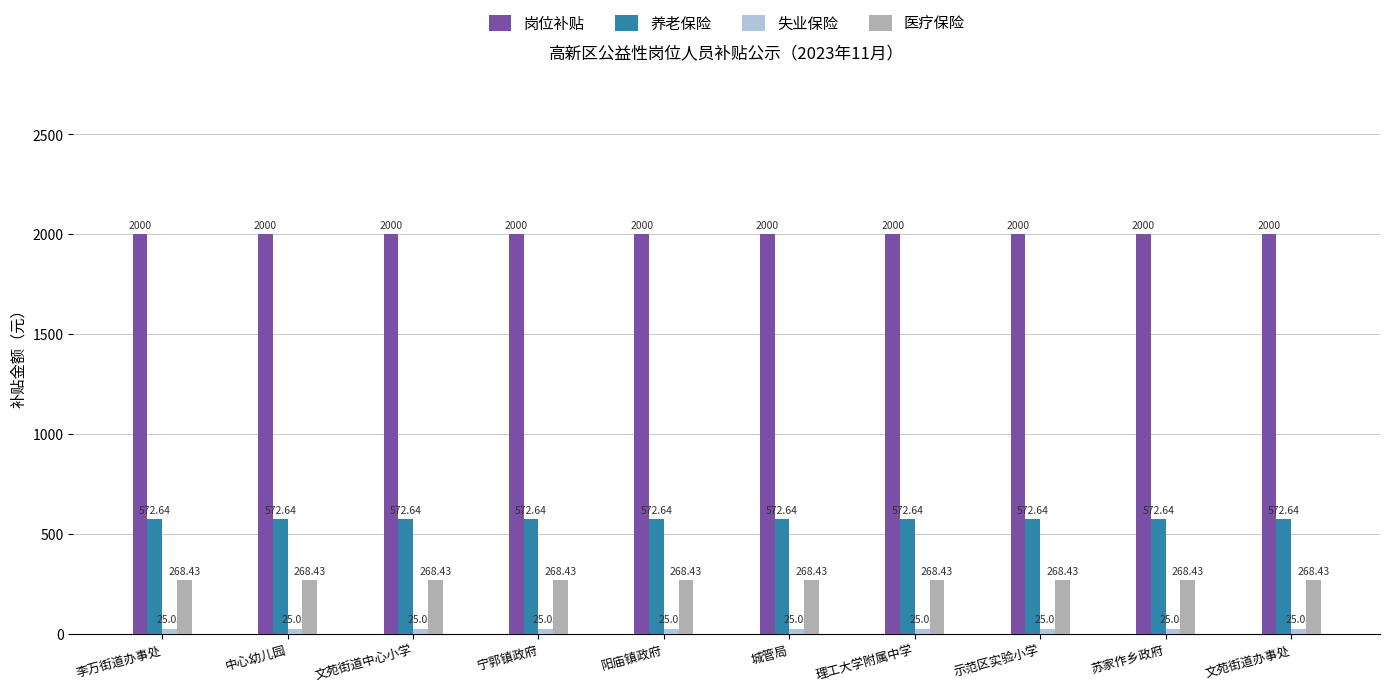

What is the sum of all 养老保险 values?

5726.4